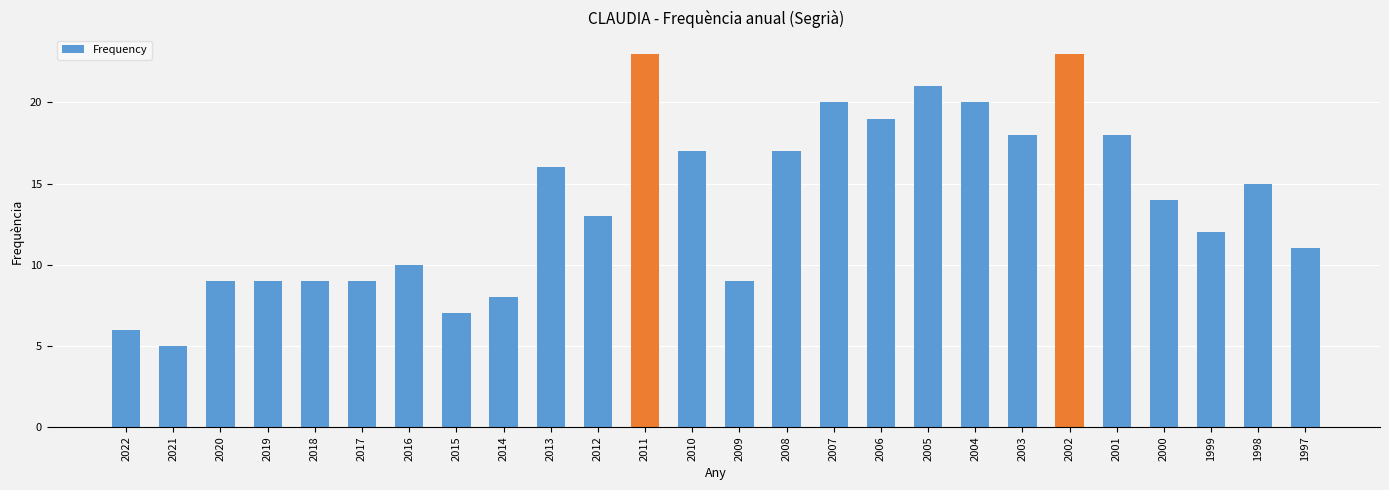

What is the approximate value at 2012, to the nearest 5?

15